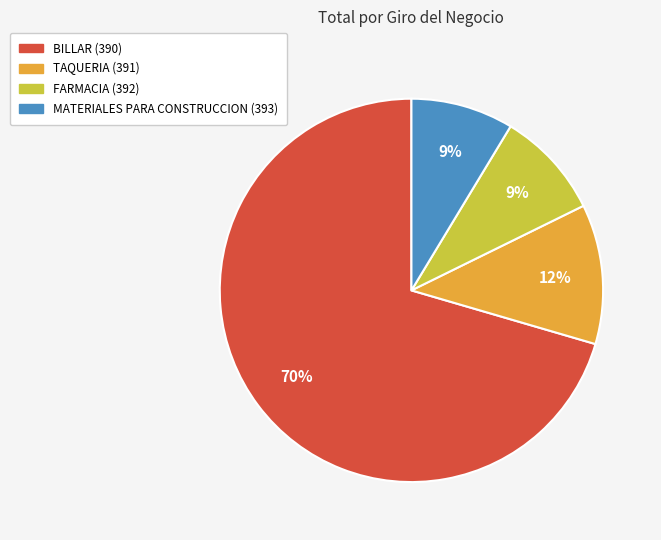

Do BILLAR (390) and TAQUERIA (391) together represent more than half of the pie?

Yes